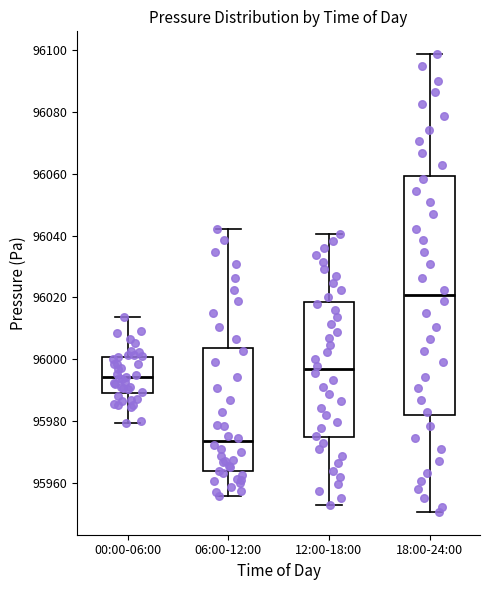

Reading left to right, transcribe this box plot: for each box, give where its median line is, the range the box spans, and where its two whiskers end, as read against the y-axis. The values are not printed on the chart, so give them approximately, as read against the axis.

00:00-06:00: median 95994, box 95988 to 96000, whiskers 95980 to 96014
06:00-12:00: median 95974, box 95964 to 96004, whiskers 95956 to 96042
12:00-18:00: median 95996, box 95974 to 96018, whiskers 95952 to 96040
18:00-24:00: median 96020, box 95982 to 96060, whiskers 95950 to 96098